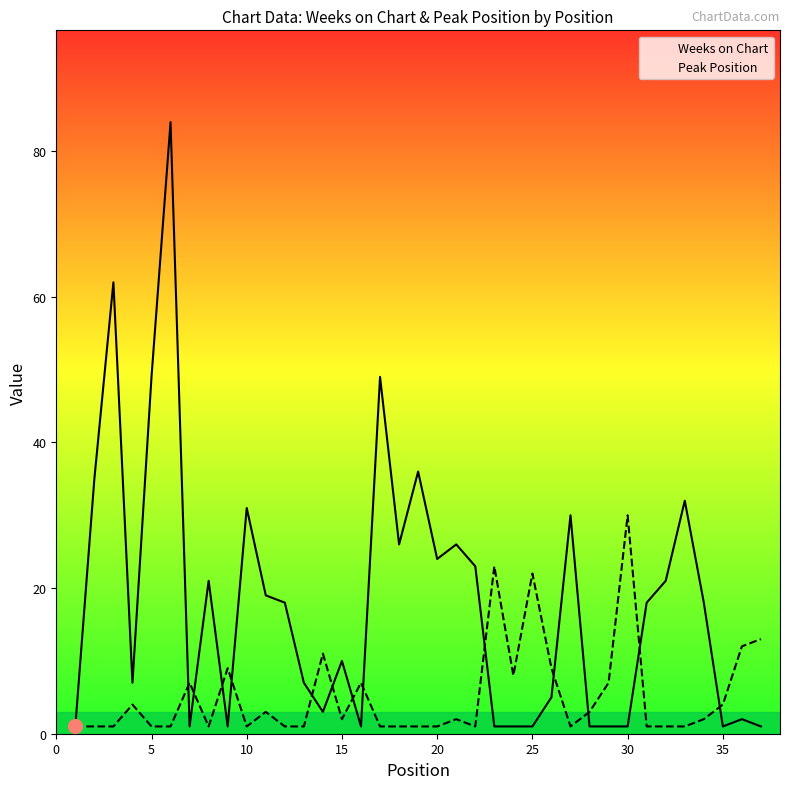

Which series has the widest spread of values?

Weeks on Chart